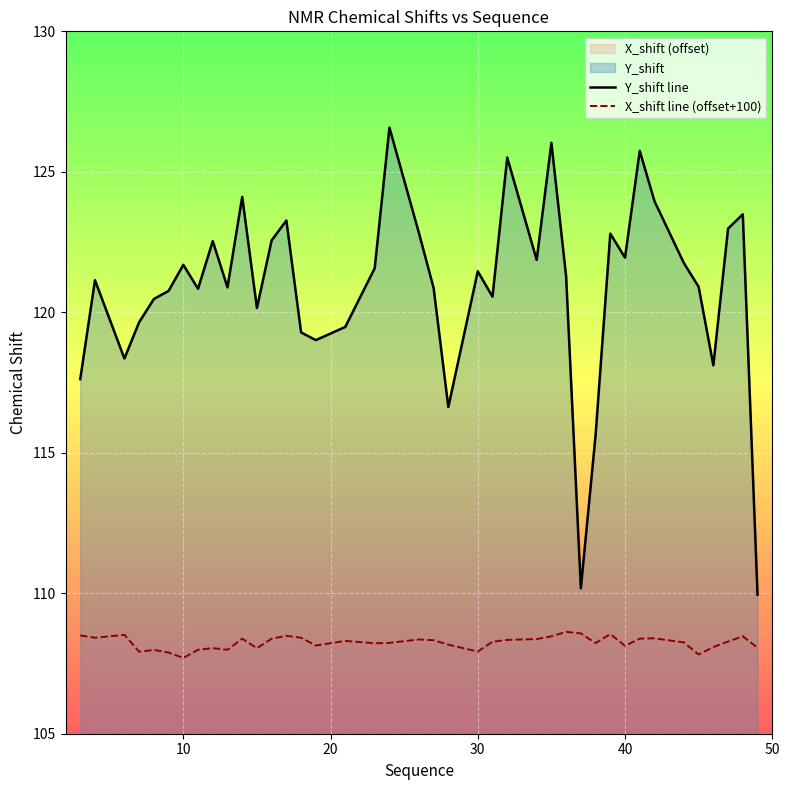

How many series are shown in this chart?

2